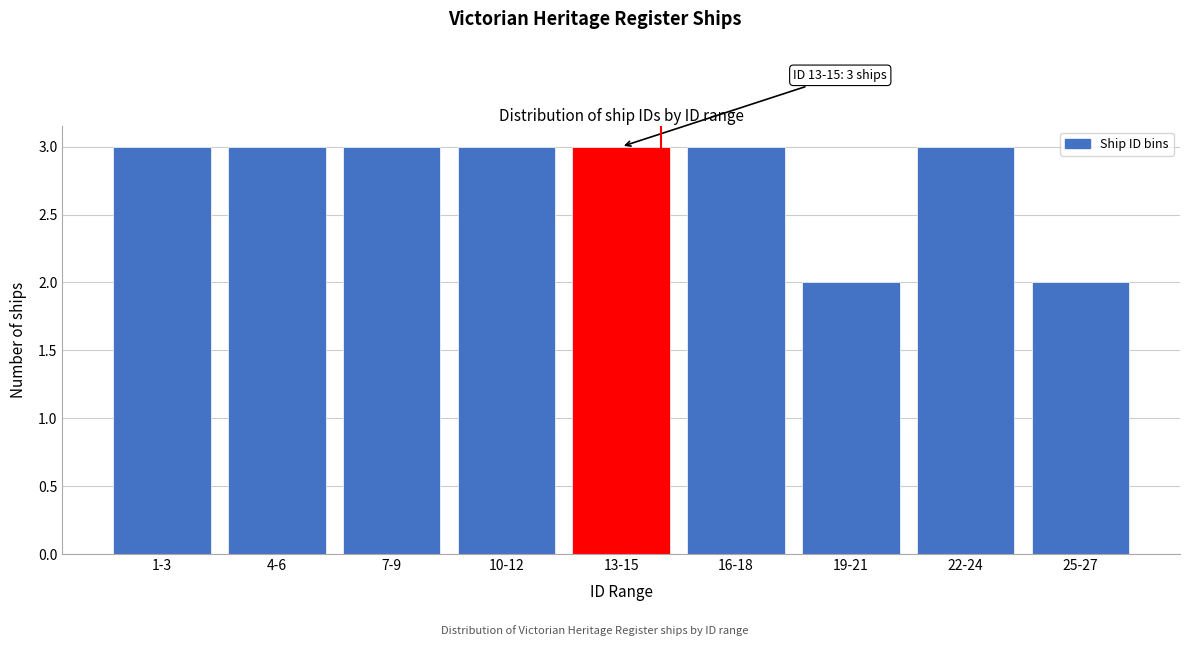

Reading left to right, transcribe all the data shown in this chart.

3	3	3	3	3	3	2	3	2